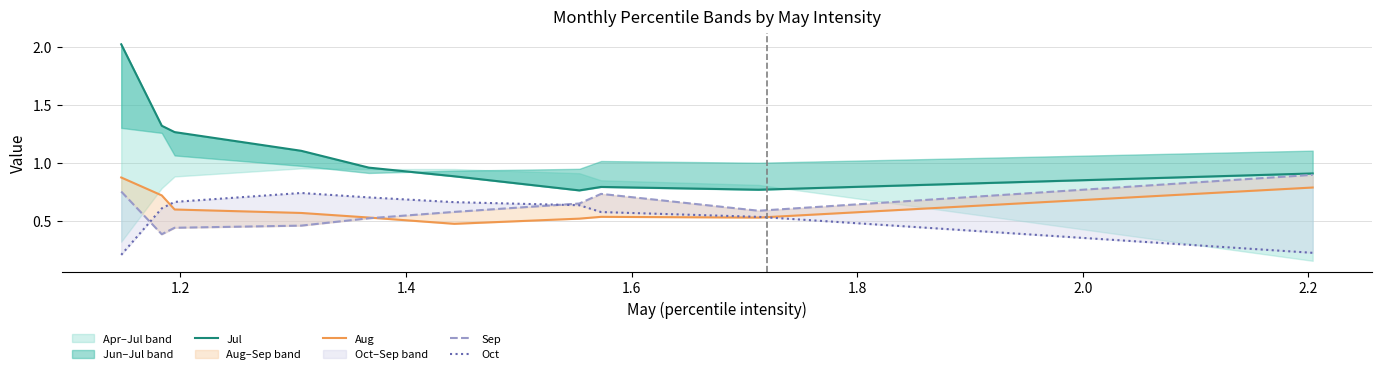

True or false: Aug has more than 1 interior local peaks.

False